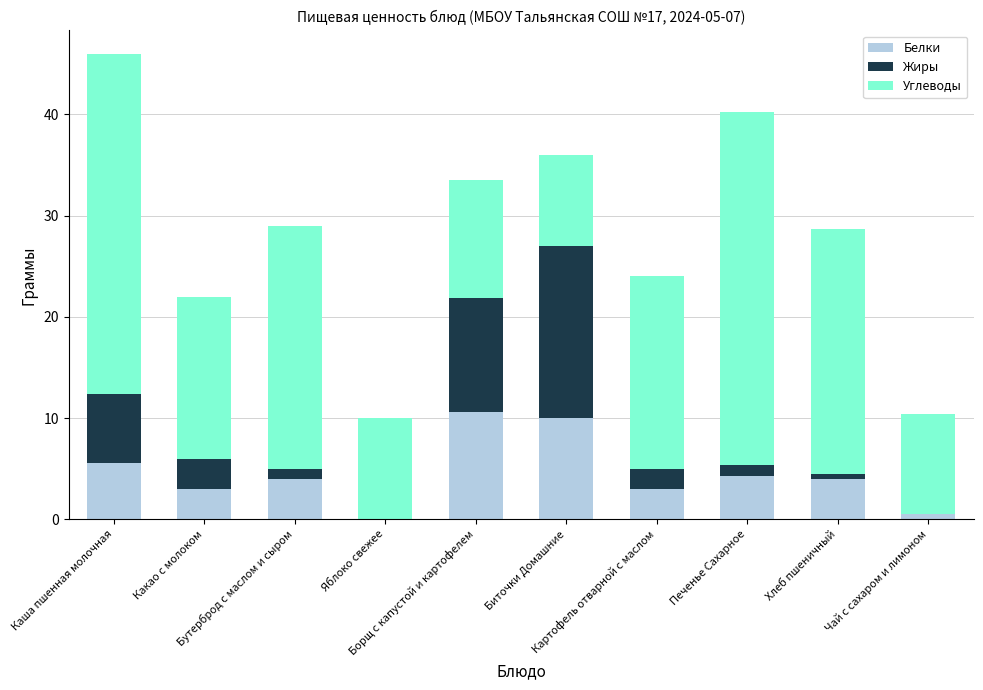

Are the bars grouped side by side (vs. stacked)?

No